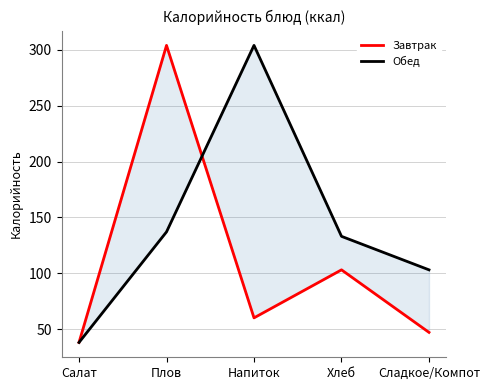

Between Сладкое/Компот and Хлеб, which is larger?

Хлеб